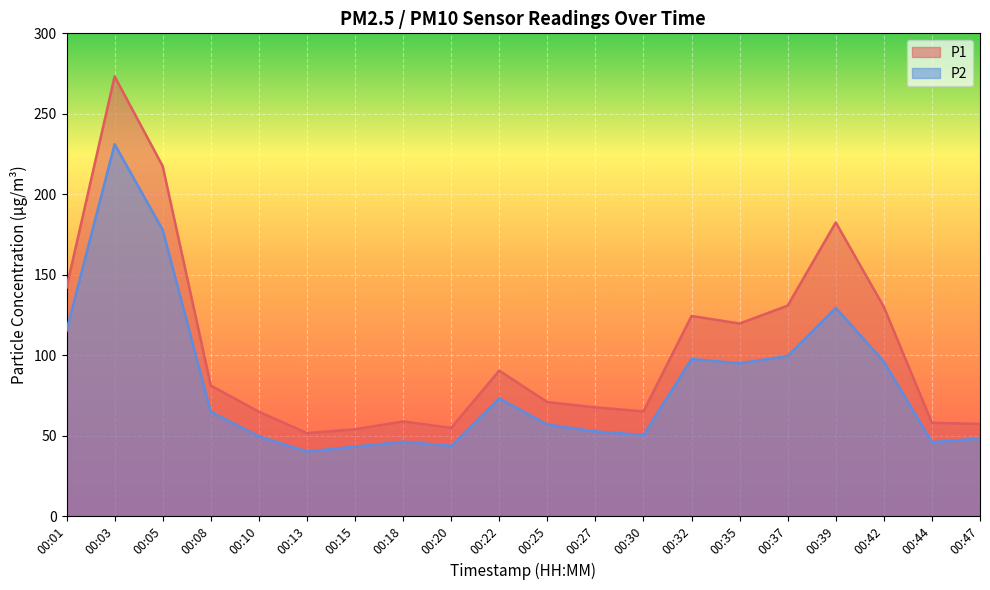

At how many categories does at least one series exceed 149?

3